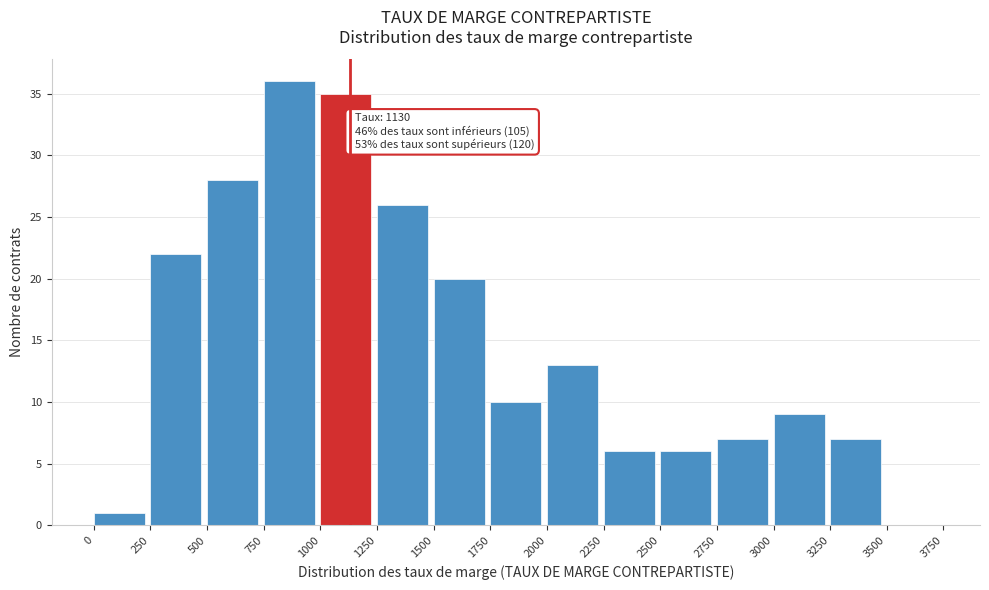

Over which range of the x-axis is the bar tallest?

750 to 1000